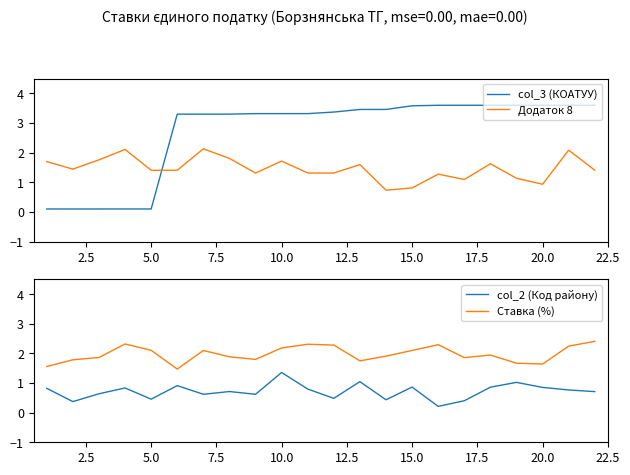

Is it true that col_3 (КОАТУУ) equals 3.3 at 10.0?

True